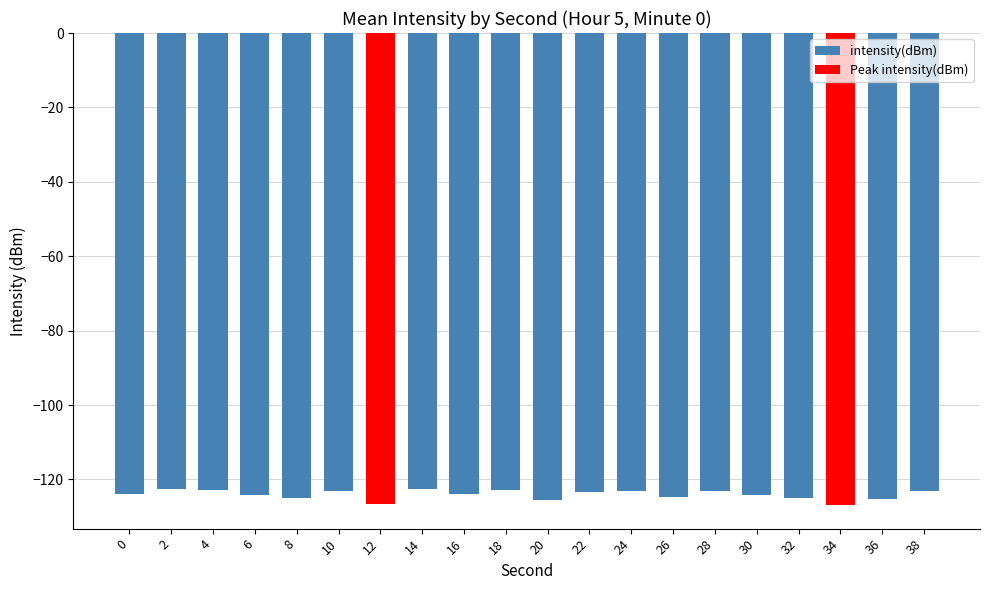

What is the smallest value displayed?

-126.9